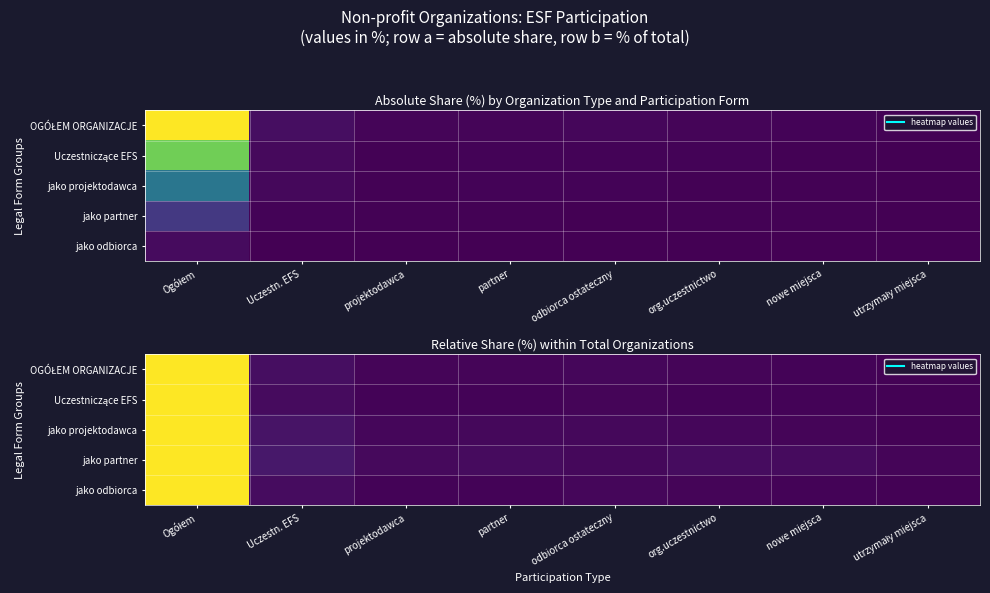

At which category does the chart reach its peak across all series?

Ogółem